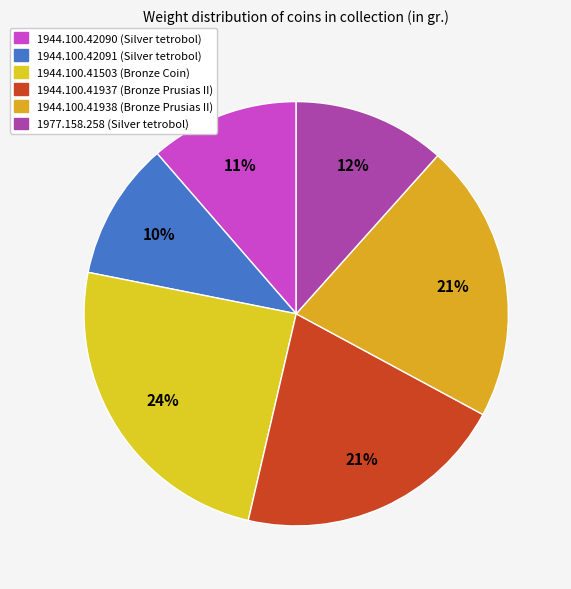

To the nearest percent, what is the difference between the 1944.100.41503 (Bronze Coin) and 1944.100.42091 (Silver tetrobol) slice percentages?

14%